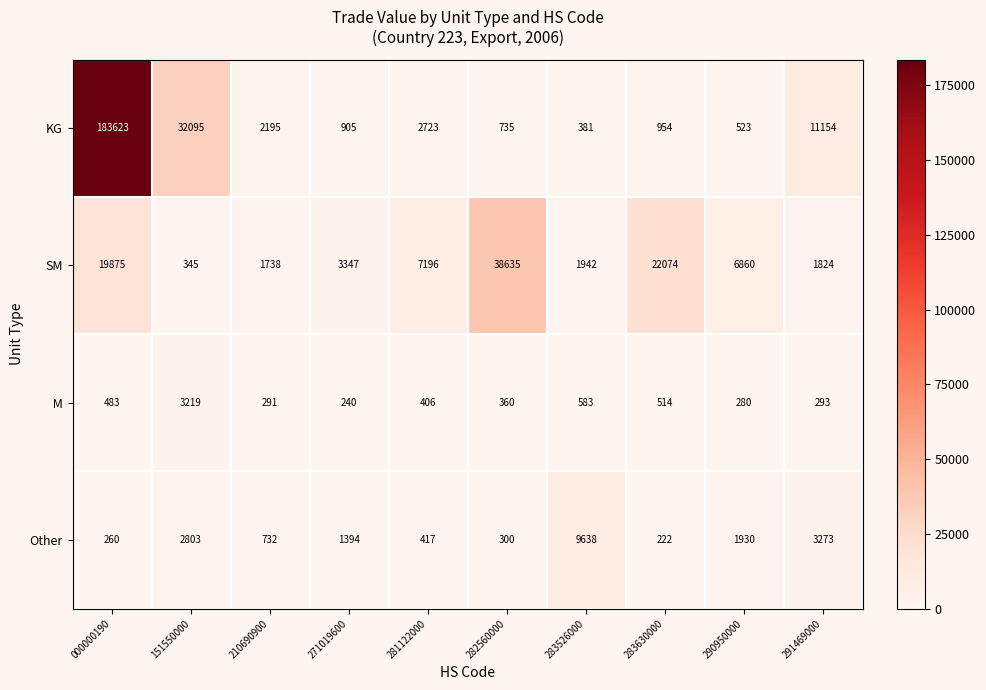

How many data points in KG are less than 2195?

5